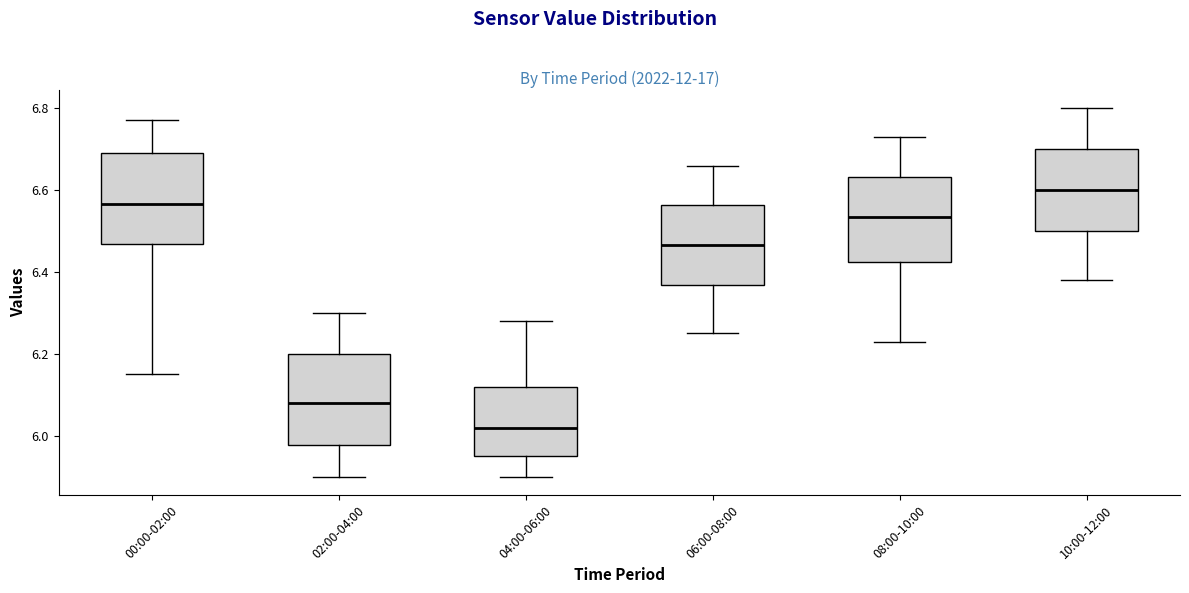

Reading left to right, read every box against the y-axis: the position of its median line, the range the box covers, and the ends of its whiskers. The values are not printed on the chart, so give them approximately, as read against the axis.

00:00-02:00: median 6.56, box 6.46 to 6.70, whiskers 6.16 to 6.78
02:00-04:00: median 6.08, box 5.98 to 6.20, whiskers 5.90 to 6.30
04:00-06:00: median 6.02, box 5.96 to 6.12, whiskers 5.90 to 6.28
06:00-08:00: median 6.46, box 6.36 to 6.56, whiskers 6.26 to 6.66
08:00-10:00: median 6.54, box 6.42 to 6.64, whiskers 6.24 to 6.74
10:00-12:00: median 6.60, box 6.50 to 6.70, whiskers 6.38 to 6.80